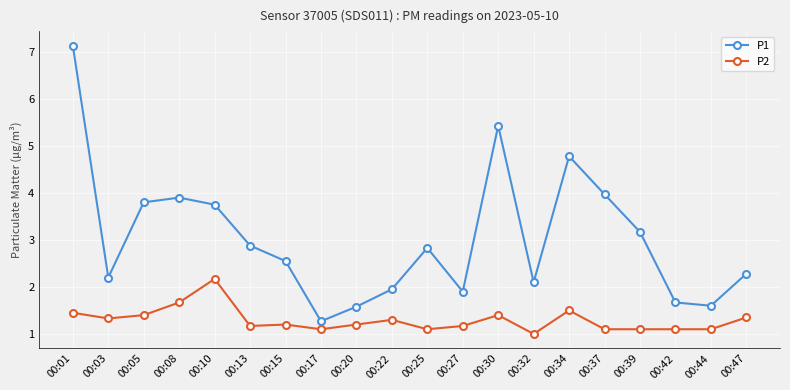

Rank the series by their average value, from lowest to highest.

P2, P1